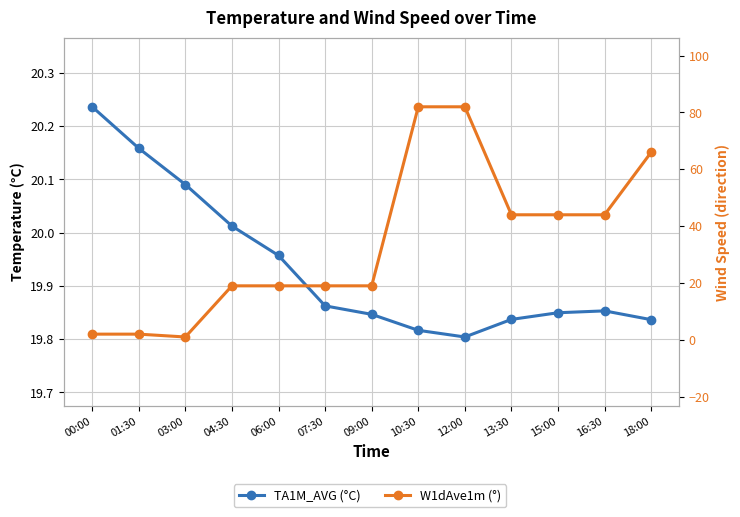

How many lines are shown in the chart?

2